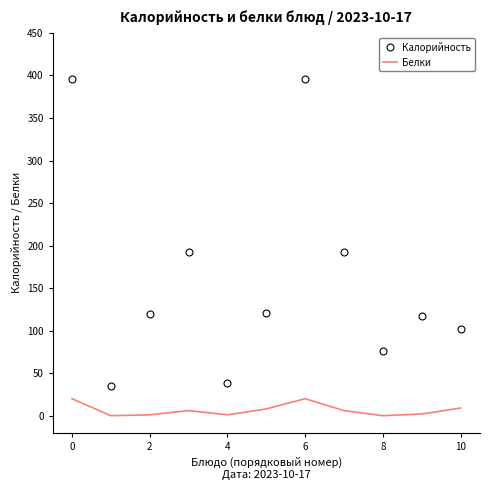

What is the difference between the maximum and minimum values in the Белки series?

20